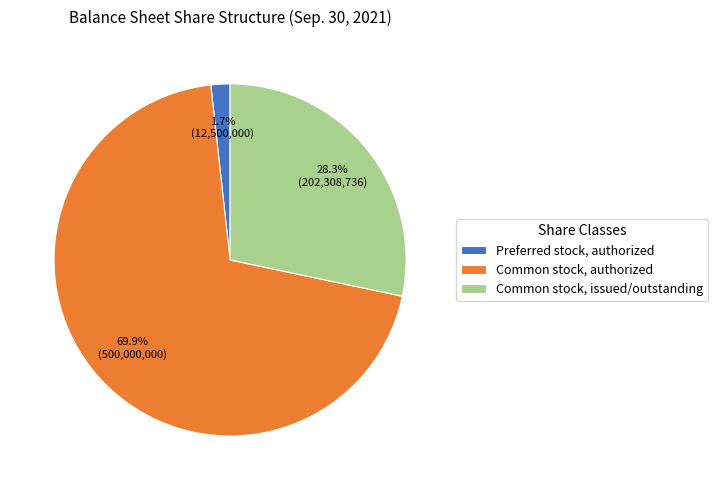

To the nearest percent, what is the average slice percentage?

33%